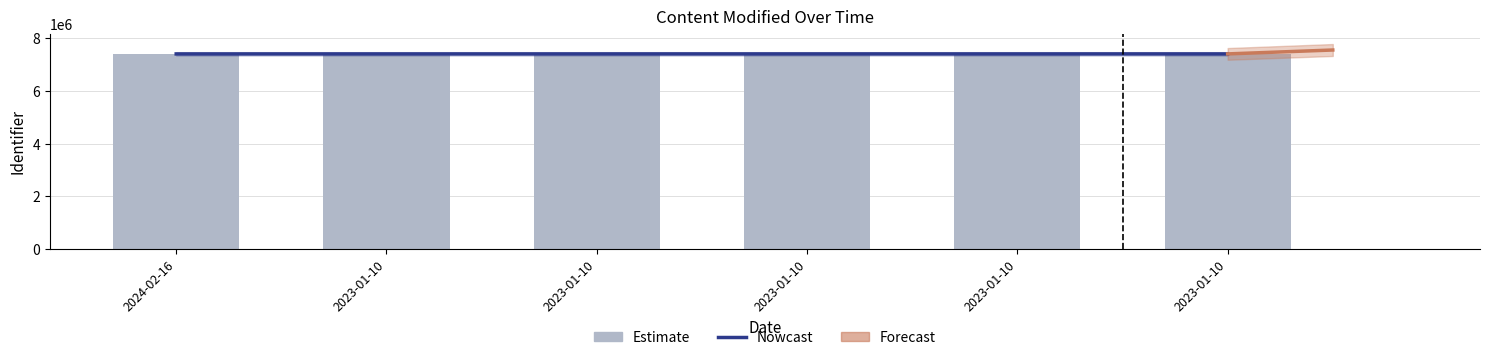

Which category has the lowest value in the Estimate series?

2024-02-16